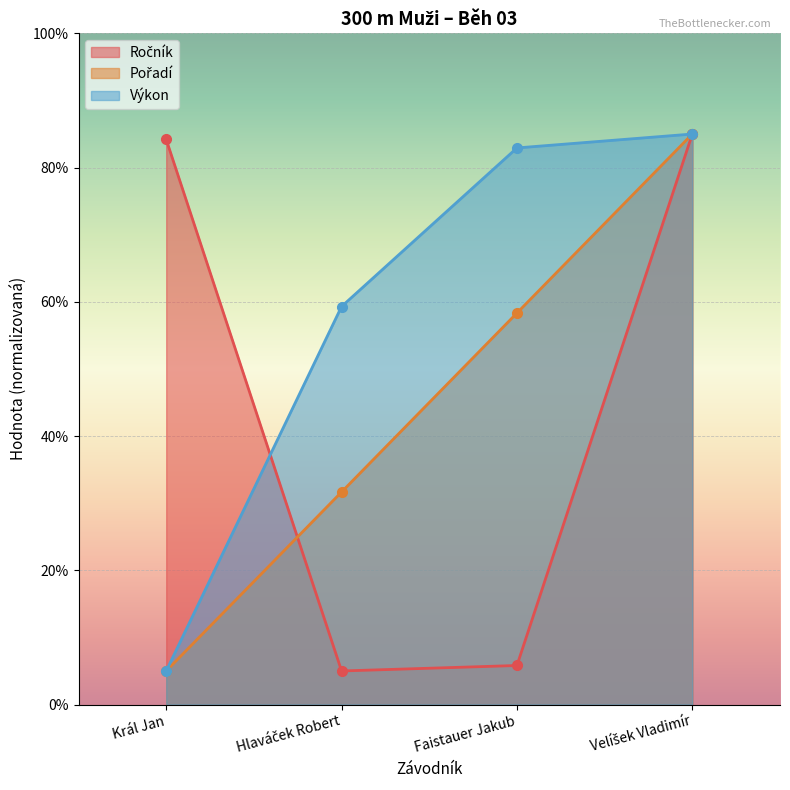

The Výkon series shows 19.2 at Hlaváček Robert. True or false?

False